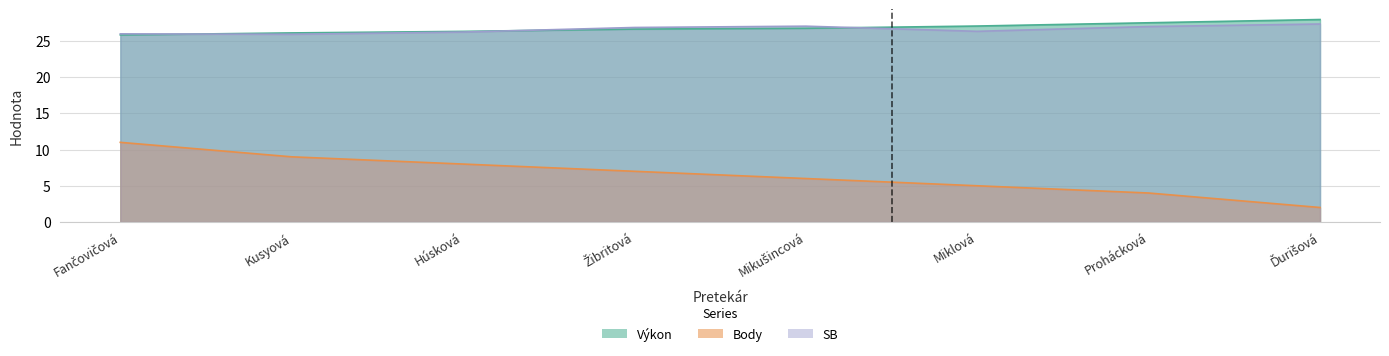

What is the value of the Výkon point at the 7th from the left?

27.5